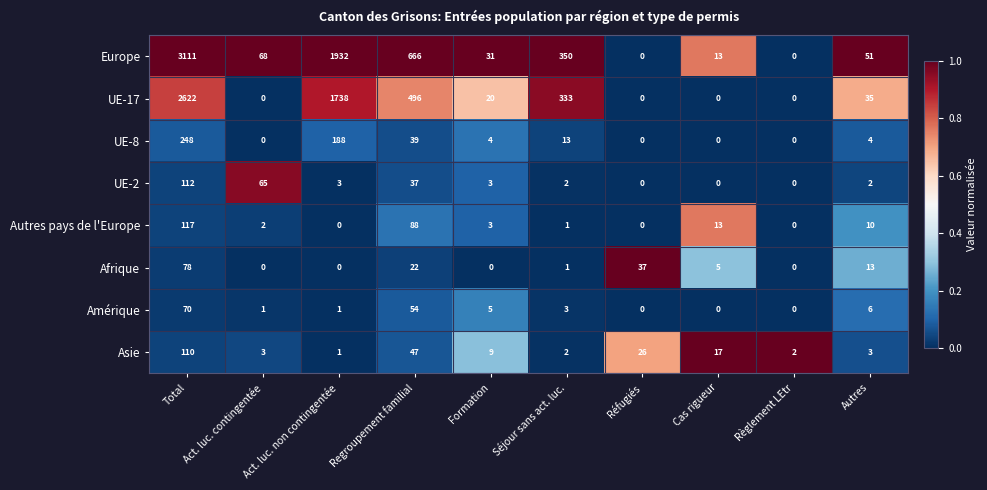

What is the sum of all Autres pays de l'Europe values?

234